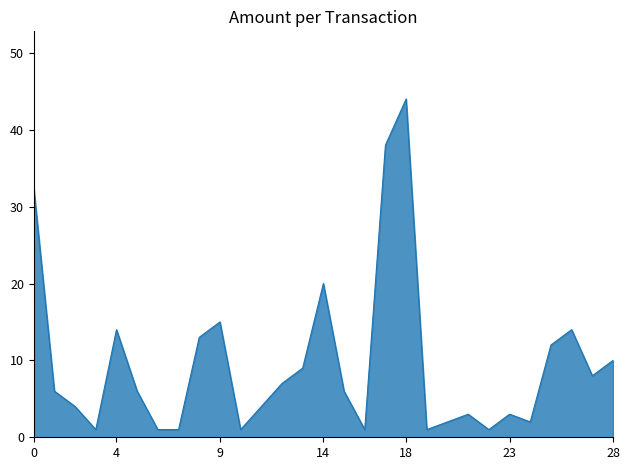

Reading left to right, list all the values displayed in this chart.

32.5	6.0	4.0	1.0	14.0	6.0	1.0	1.0	13.0	15.0	1.0	4.0	7.0	9.0	20.0	6.0	1.0	38.0	44.0	1.0	2.0	3.0	1.0	3.0	2.0	12.0	14.0	8.0	10.0